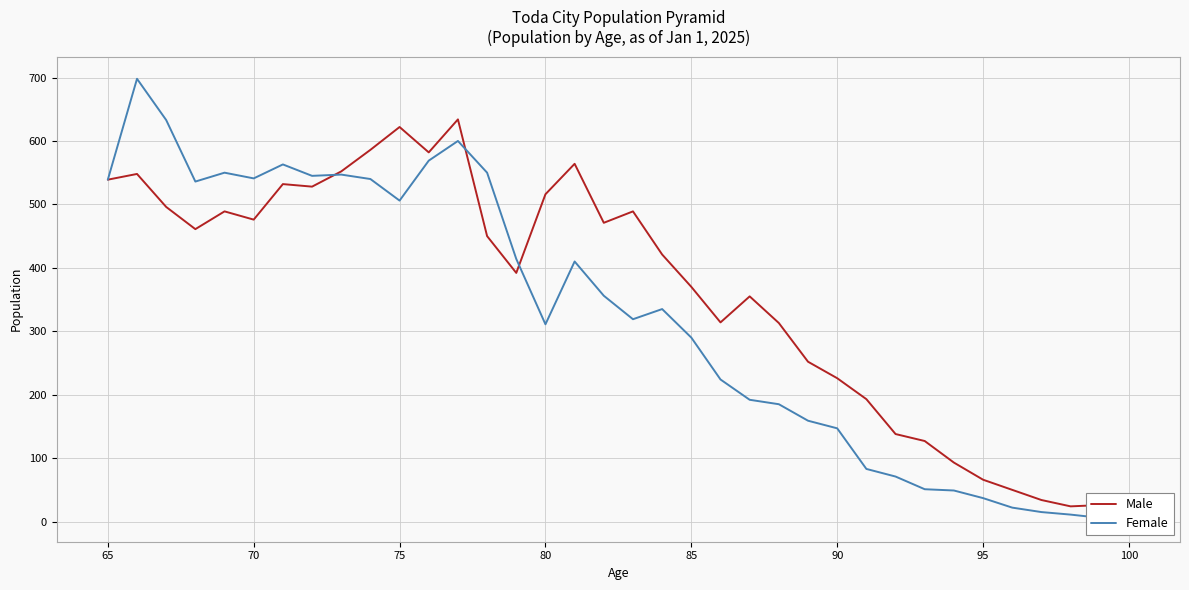

Is it true that Male equals 163 at 65?

False